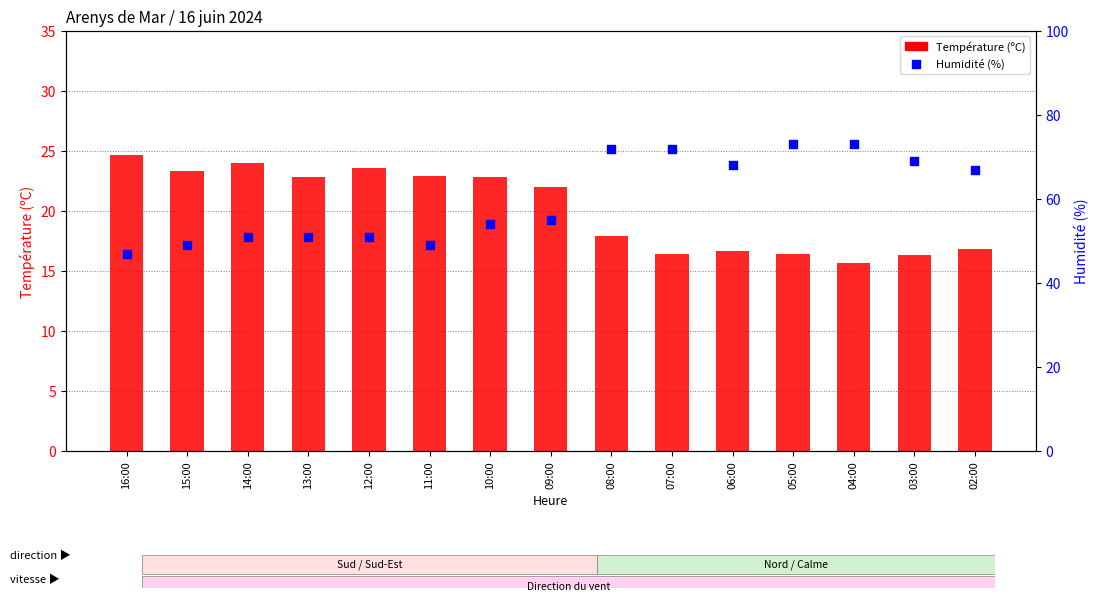

Which series contains the lowest Y value?

Température (ºC)